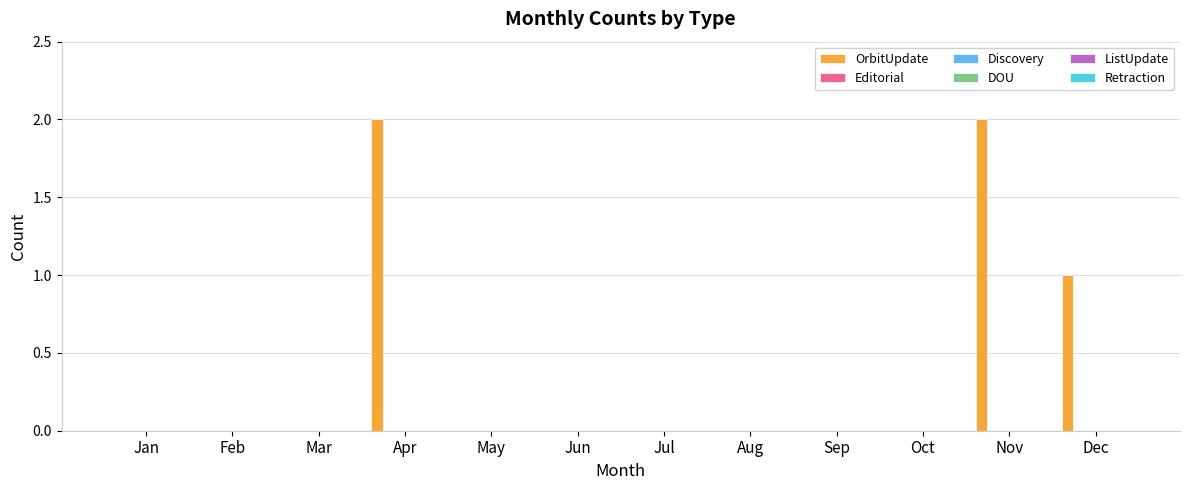

Are the bars horizontal?

No